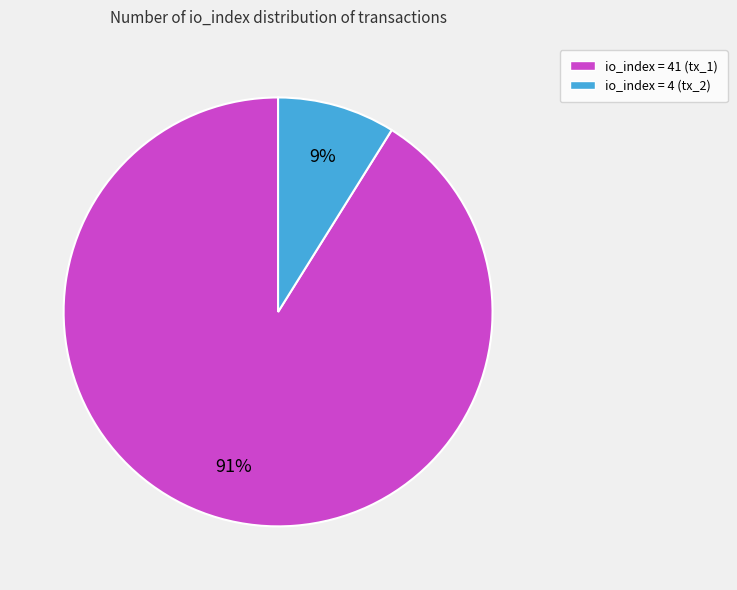

How many slices are in this pie chart?

2